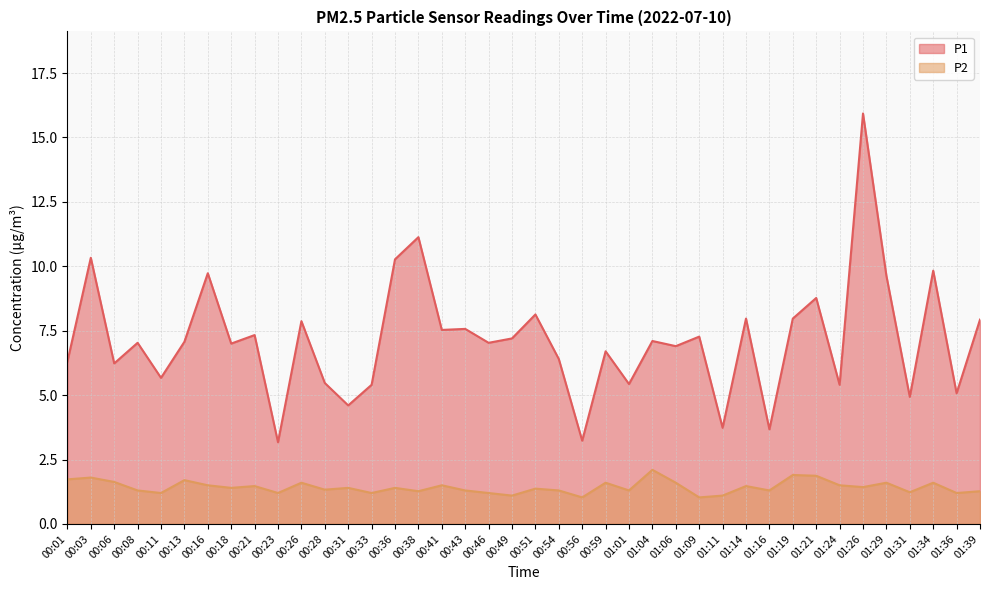

What is the minimum value shown in the chart?

1.0